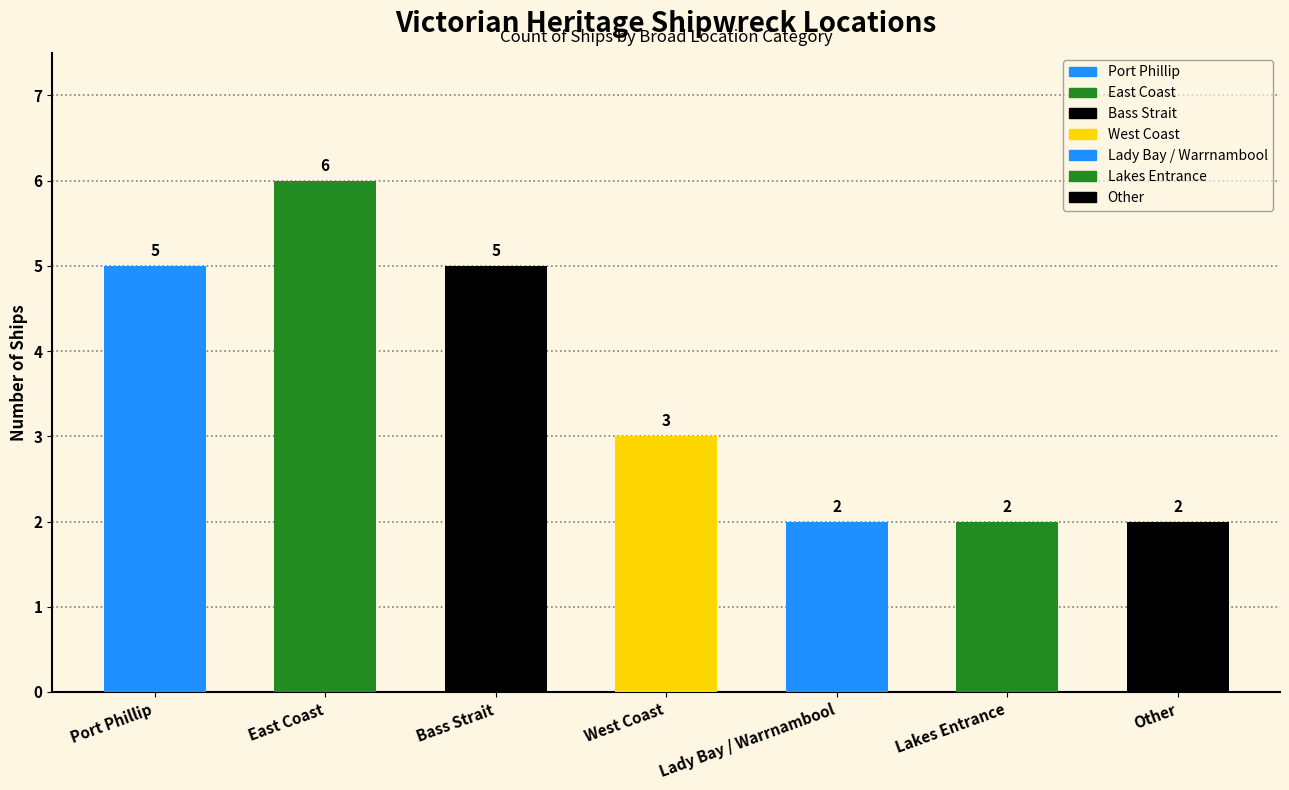

Reading right to left, what are all the values shown in this chart?

Other=2	Lakes Entrance=2	Lady Bay / Warrnambool=2	West Coast=3	Bass Strait=5	East Coast=6	Port Phillip=5